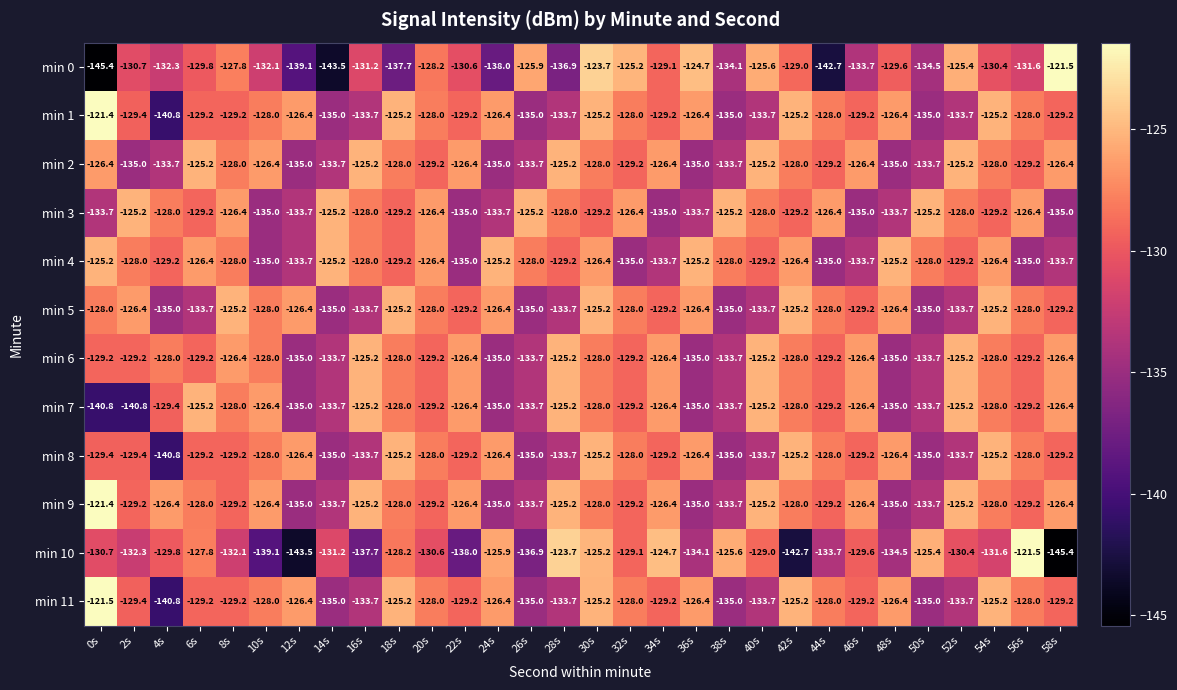

What is the difference between the highest and lowest values at 58s?

23.9